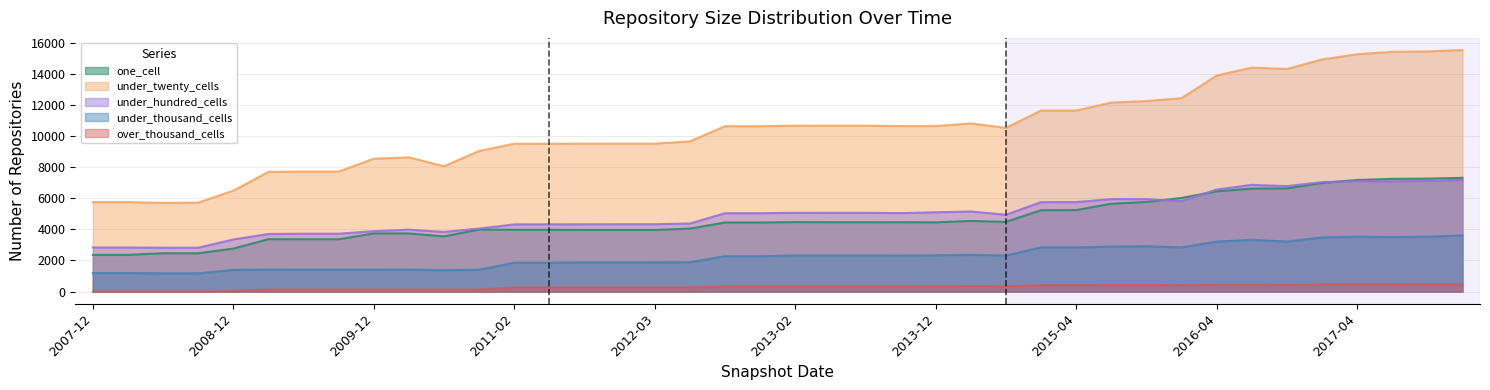

Reading left to right, extract all data points from this chart.

one_cell: 2360	2360	2464	2462	2765	3367	3362	3362	3737	3738	3548	3987	3971	3970	3963	3962	3962	4048	4440	4440	4464	4458	4458	4457	4450	4538	4479	5230	5238	5646	5758	6018	6443	6617	6630	6981	7173	7244	7260	7307
under_twenty_cells: 5751	5751	5701	5717	6485	7694	7712	7712	8540	8625	8055	9038	9502	9500	9509	9508	9508	9651	10629	10629	10661	10660	10660	10638	10635	10807	10519	11637	11634	12148	12243	12429	13883	14395	14305	14919	15252	15411	15432	15527
under_hundred_cells: 2836	2836	2819	2819	3351	3702	3721	3721	3883	3980	3834	4051	4320	4324	4326	4330	4330	4375	5037	5037	5063	5064	5064	5043	5097	5149	4938	5749	5751	5947	5941	5809	6555	6859	6780	7033	7101	7078	7122	7171
under_thousand_cells: 1194	1194	1172	1173	1393	1413	1411	1411	1411	1414	1375	1400	1859	1859	1876	1876	1876	1886	2272	2272	2318	2318	2318	2313	2328	2358	2316	2844	2837	2894	2914	2839	3211	3330	3215	3478	3527	3504	3525	3612
over_thousand_cells: 2	2	2	2	25	130	130	130	130	130	130	130	267	267	267	267	267	267	334	334	334	334	334	333	336	343	341	412	412	418	420	414	437	443	427	455	469	473	472	483